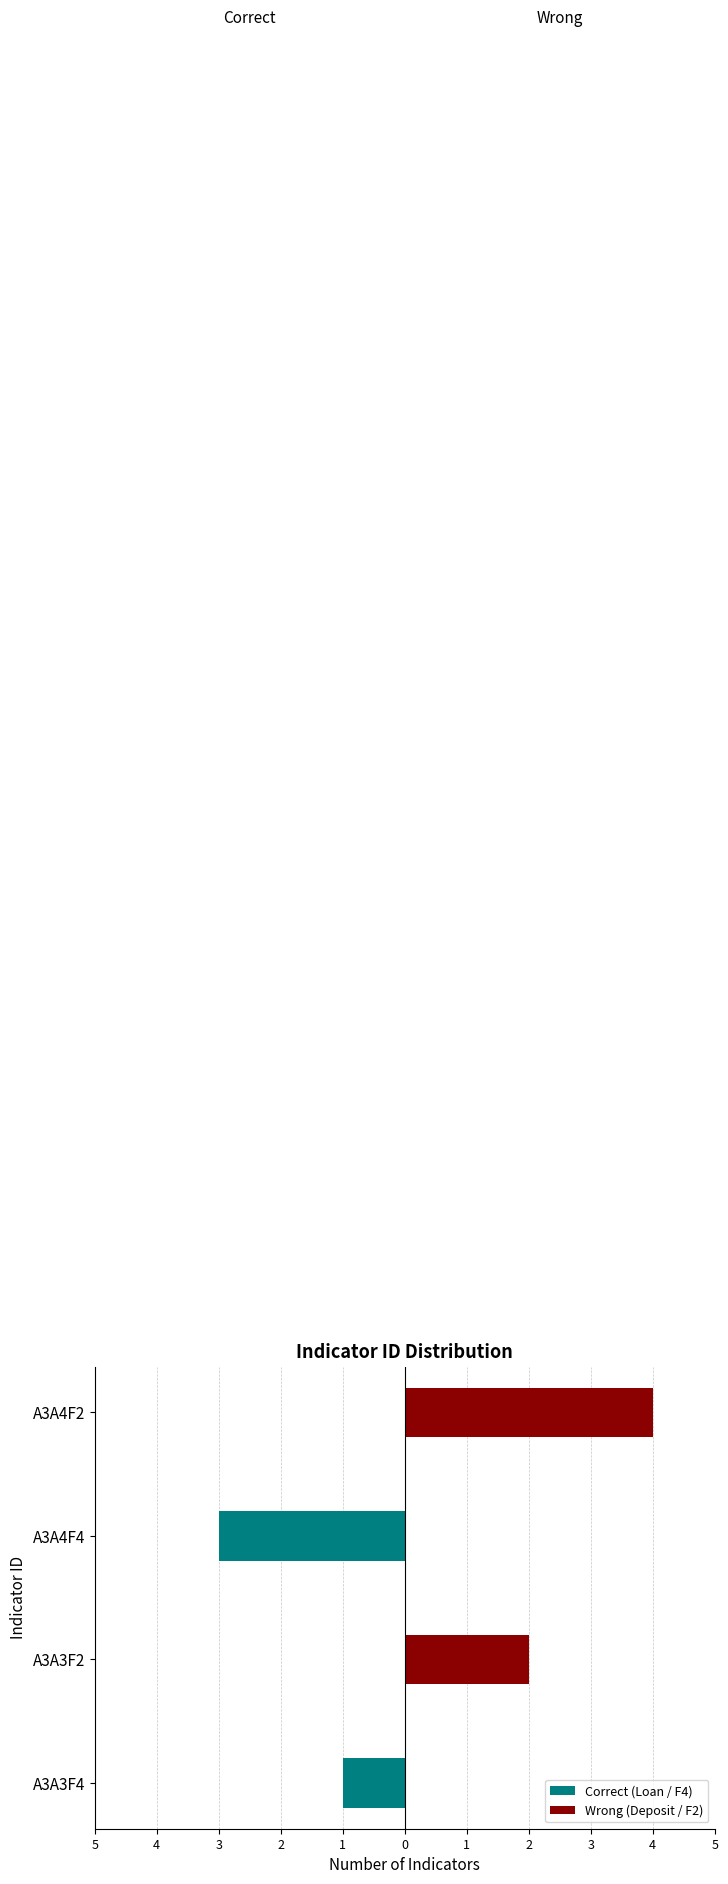

Reading left to right, what are all the values shown in this chart?

Correct (Loan / F4): -1	0	-3	0
Wrong (Deposit / F2): 0	2	0	4